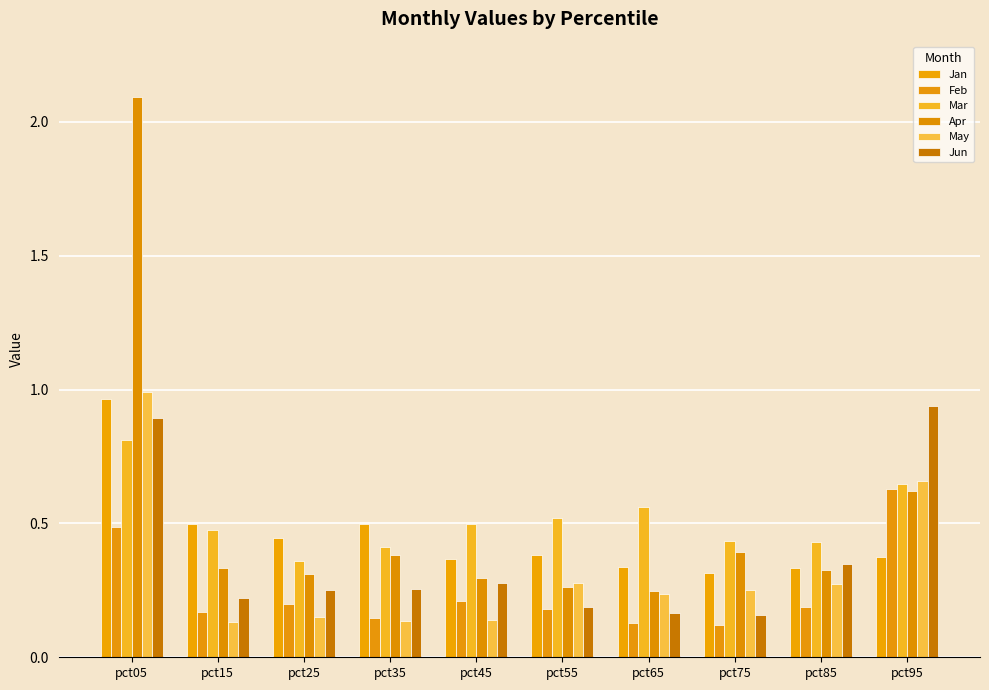

Reading right to left, list all the values displayed in this chart.

Jan: 0.4	0.3	0.3	0.3	0.4	0.4	0.5	0.4	0.5	1.0
Feb: 0.6	0.2	0.1	0.1	0.2	0.2	0.1	0.2	0.2	0.5
Mar: 0.6	0.4	0.4	0.6	0.5	0.5	0.4	0.4	0.5	0.8
Apr: 0.6	0.3	0.4	0.2	0.3	0.3	0.4	0.3	0.3	2.1
May: 0.7	0.3	0.3	0.2	0.3	0.1	0.1	0.2	0.1	1.0
Jun: 0.9	0.3	0.2	0.2	0.2	0.3	0.3	0.3	0.2	0.9